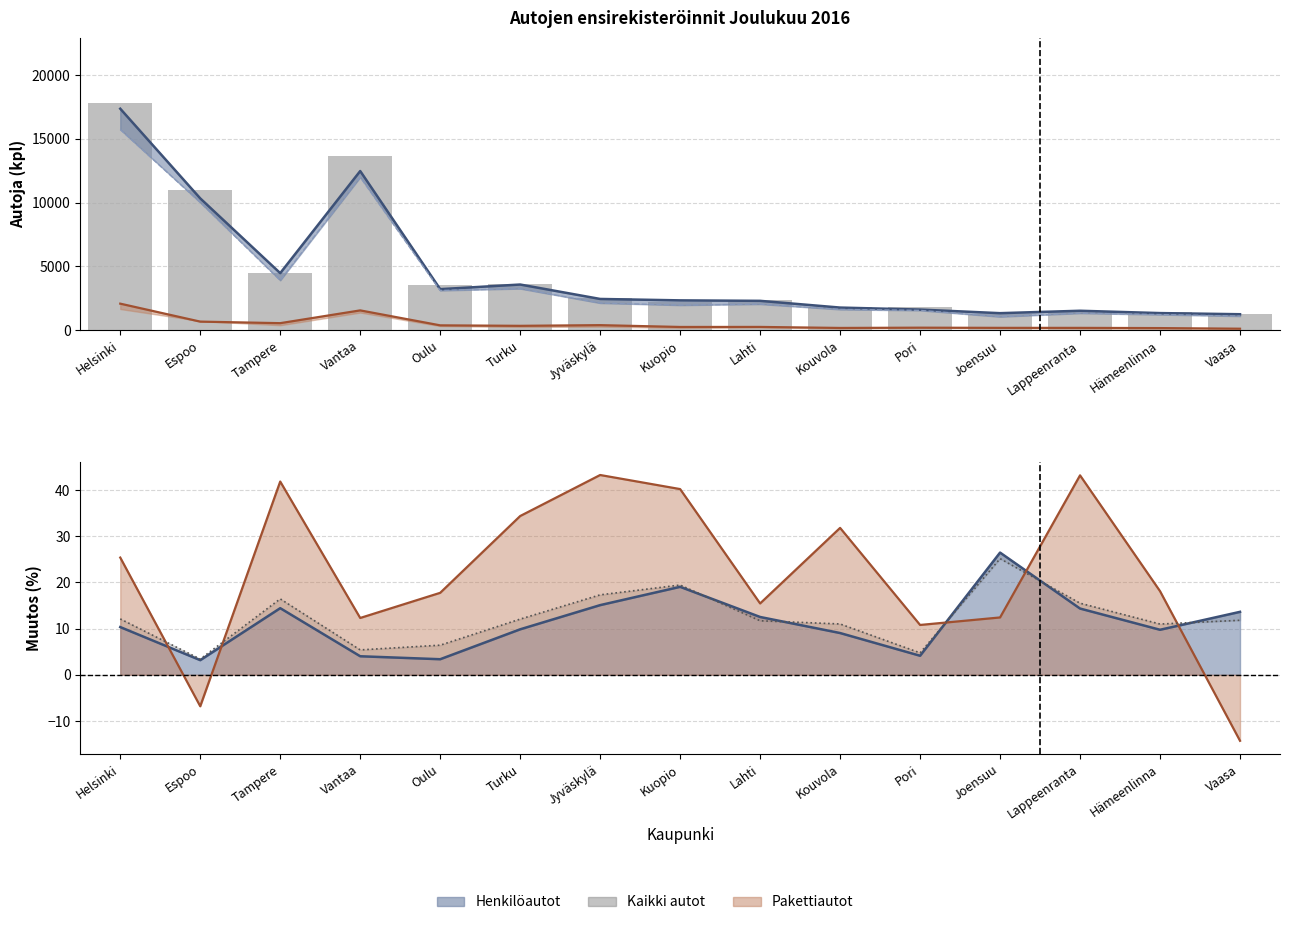

Reading left to right, list all the values displayed in this chart.

Helsinki=17782	Espoo=11019	Tampere=4463	Vantaa=13641	Oulu=3537	Turku=3647	Jyväskylä=2552	Kuopio=2237	Lahti=2384	Kouvola=1816	Pori=1788	Joensuu=1260	Lappeenranta=1528	Hämeenlinna=1401	Vaasa=1253